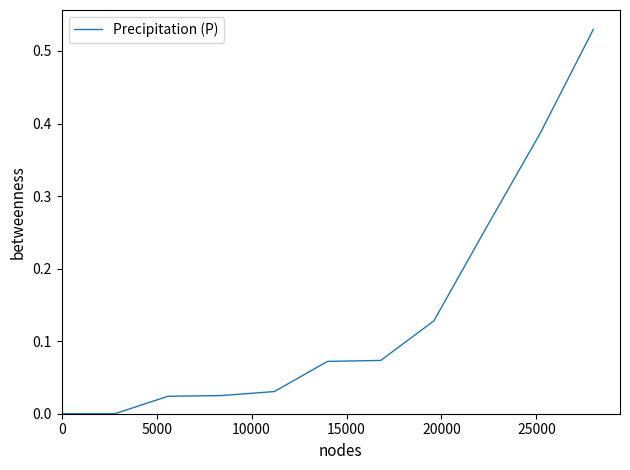

How many lines are shown in the chart?

1